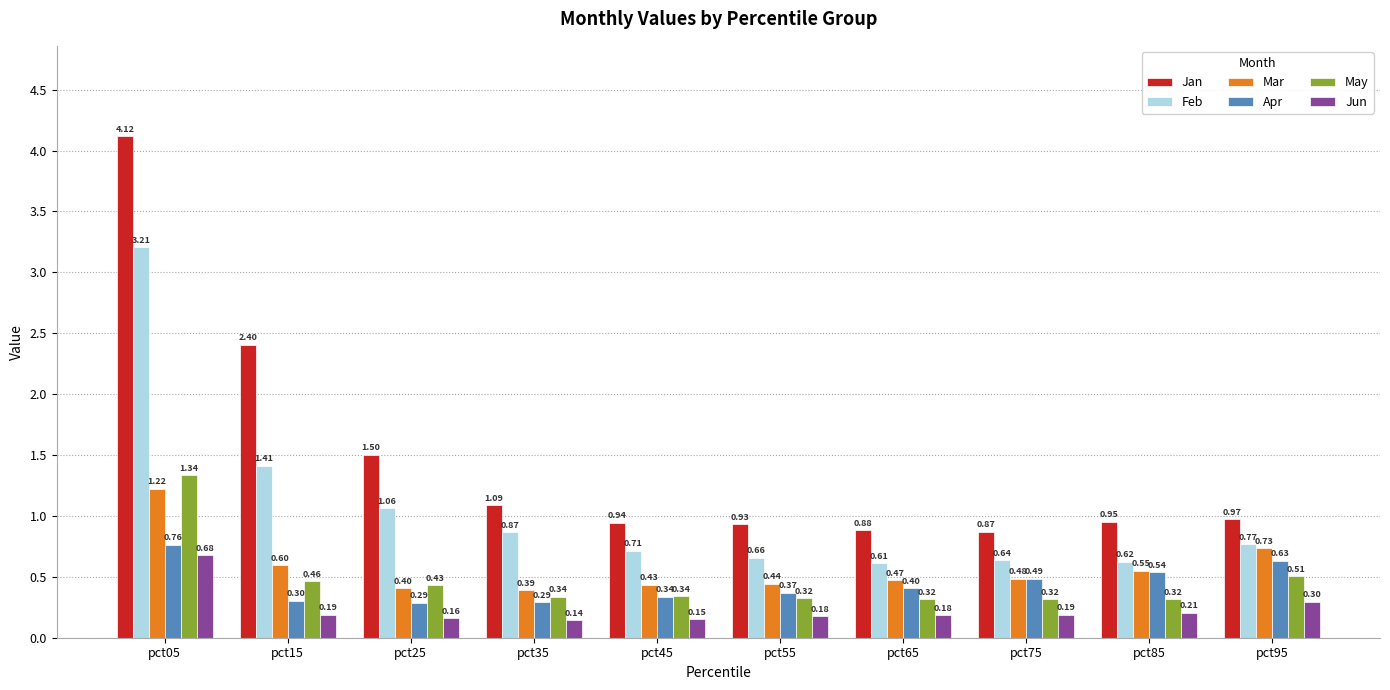

Which series has the widest spread of values?

Jan